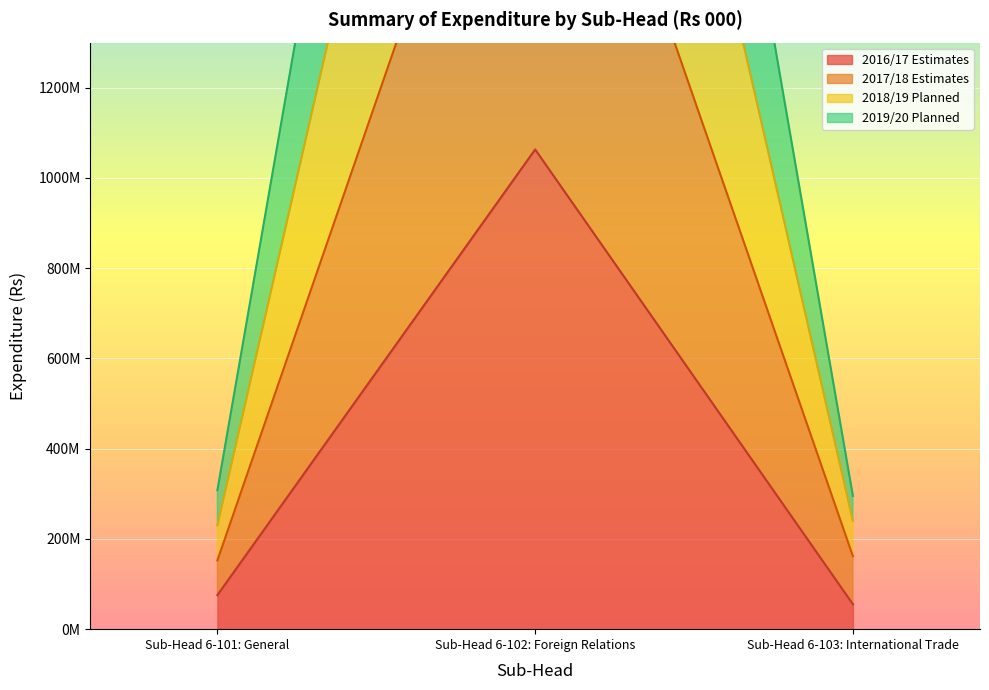

What is the total value across all series at Sub-Head 6-101: General?

765901210